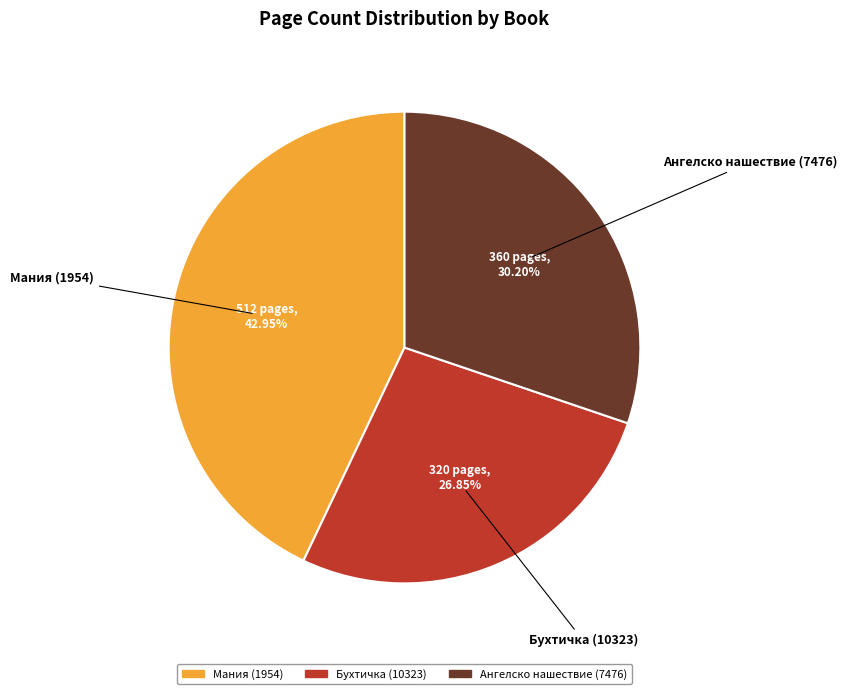

What is the smallest slice in the pie chart?

Бухтичка (10323)